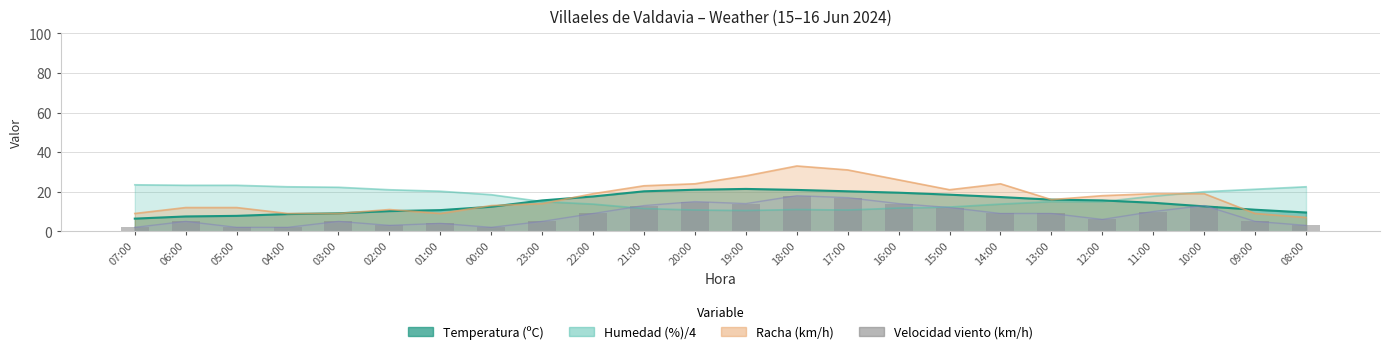

How many bars are there in total?

24